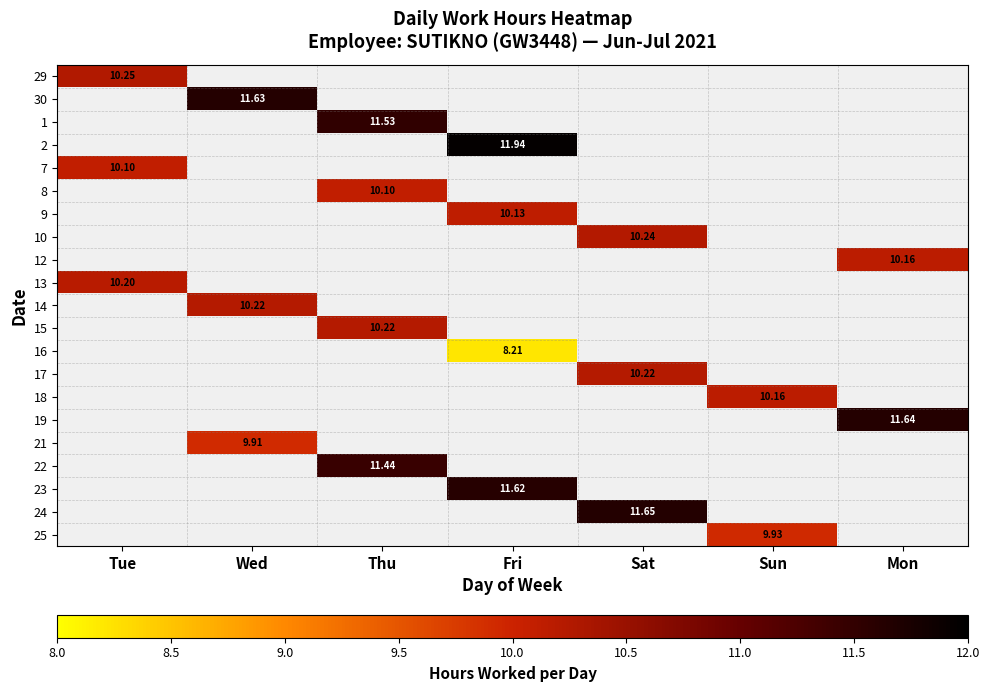

At which label does 16 first exceed 8?

Fri